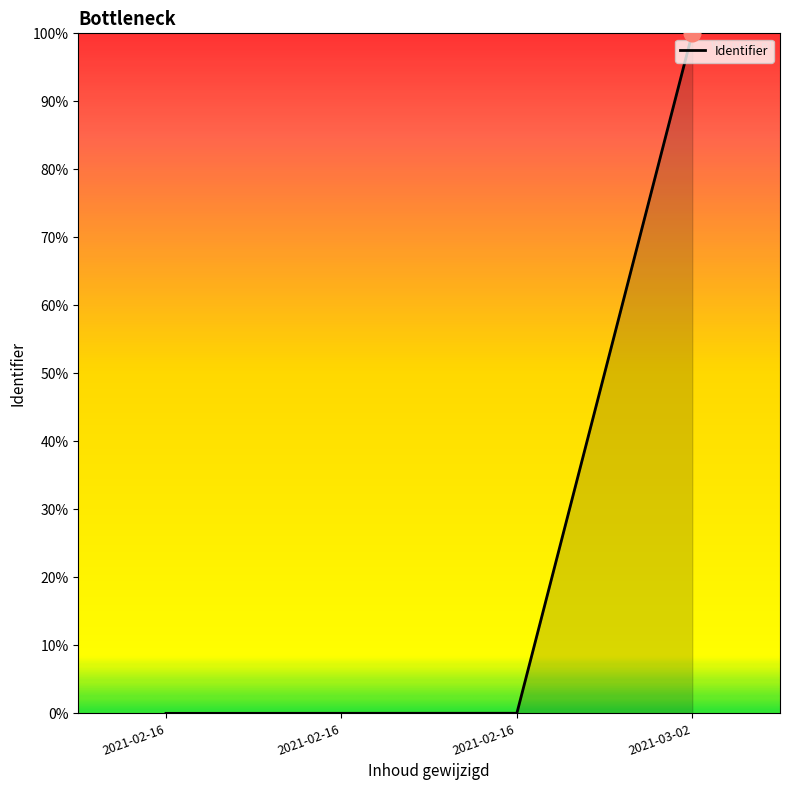

Reading right to left, list all the values displayed in this chart.

100.0	0.0	0.0	0.0